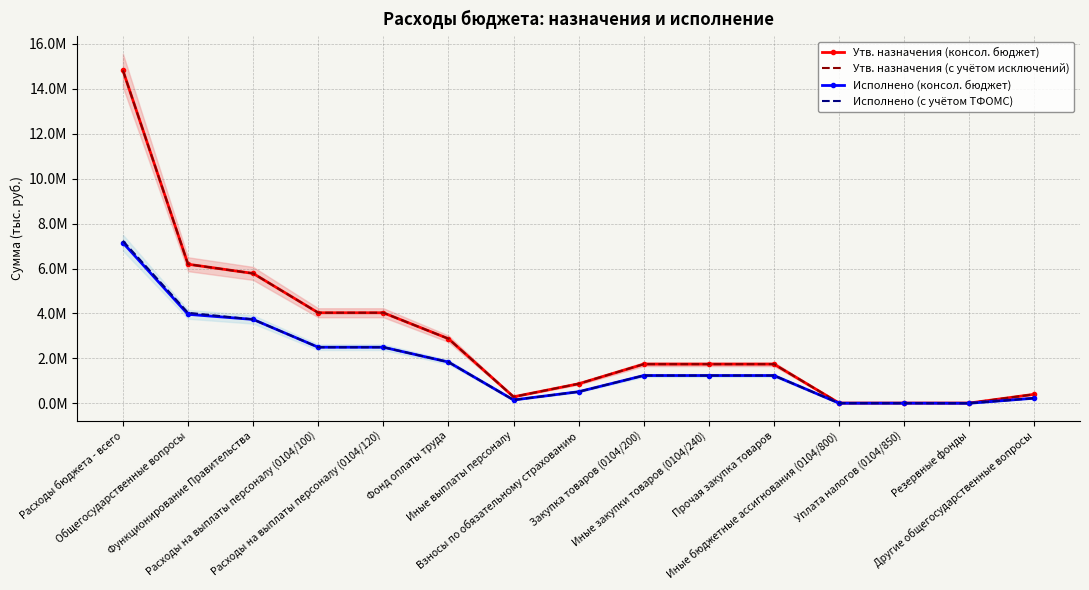

True or false: Исполнено (с учётом ТФОМС) has more than 2 interior local peaks.

False